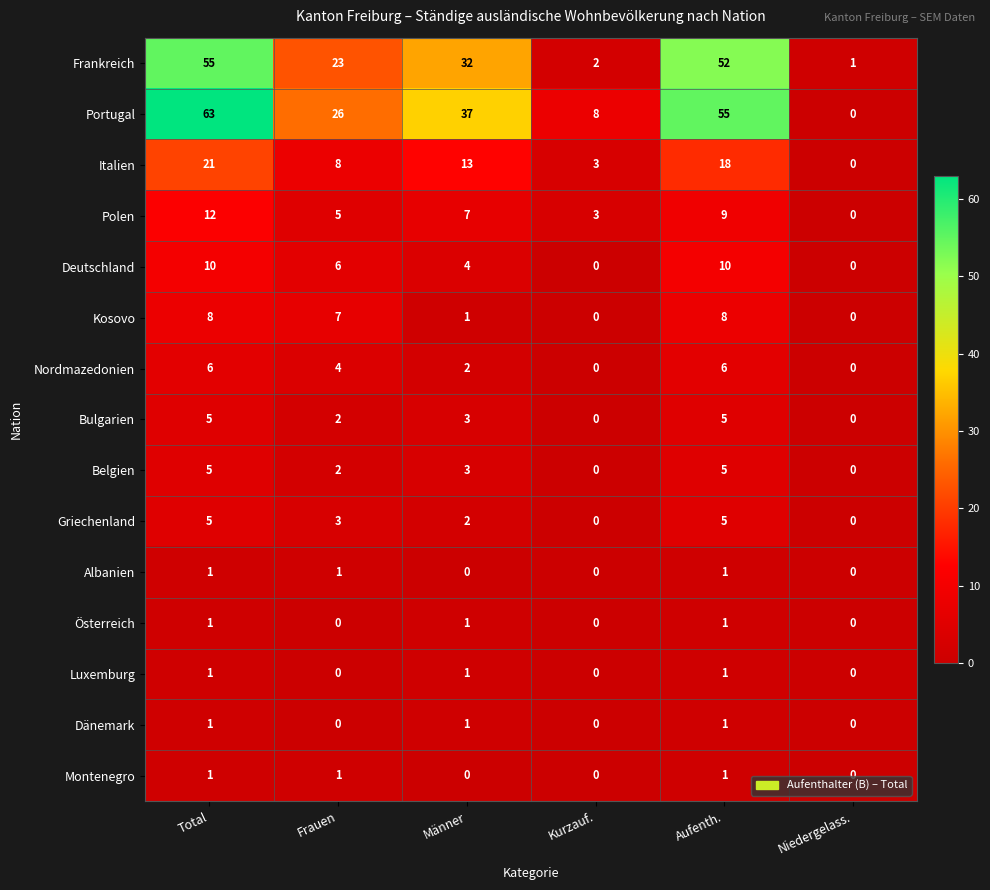

The Montenegro series shows 1 at Frauen. True or false?

True